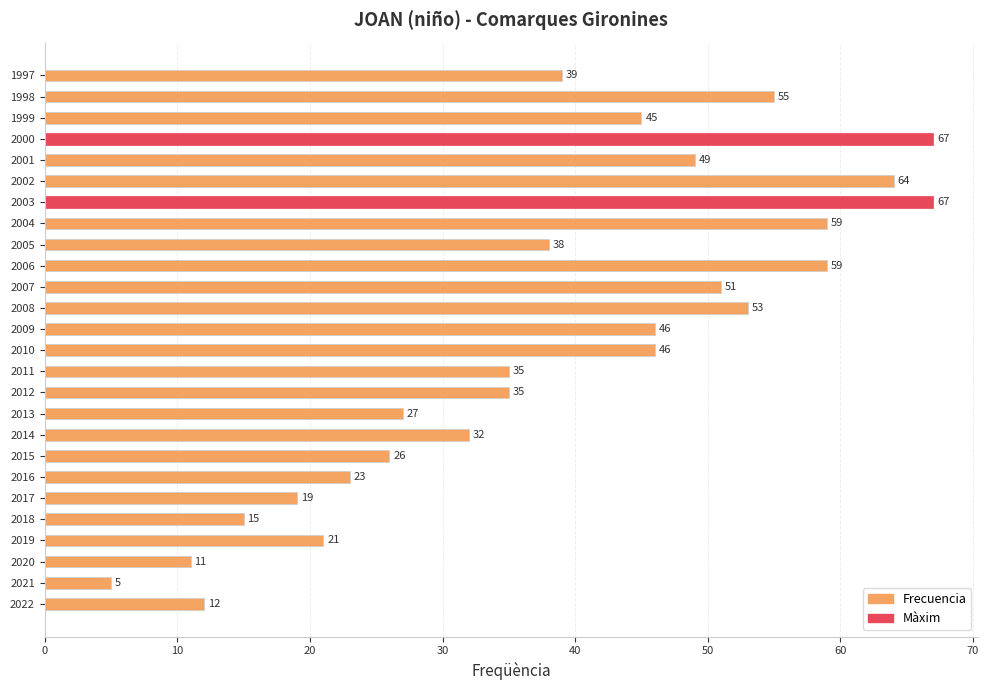

Reading bottom to top, extract all data points from this chart.

12	5	11	21	15	19	23	26	32	27	35	35	46	46	53	51	59	38	59	67	64	49	67	45	55	39